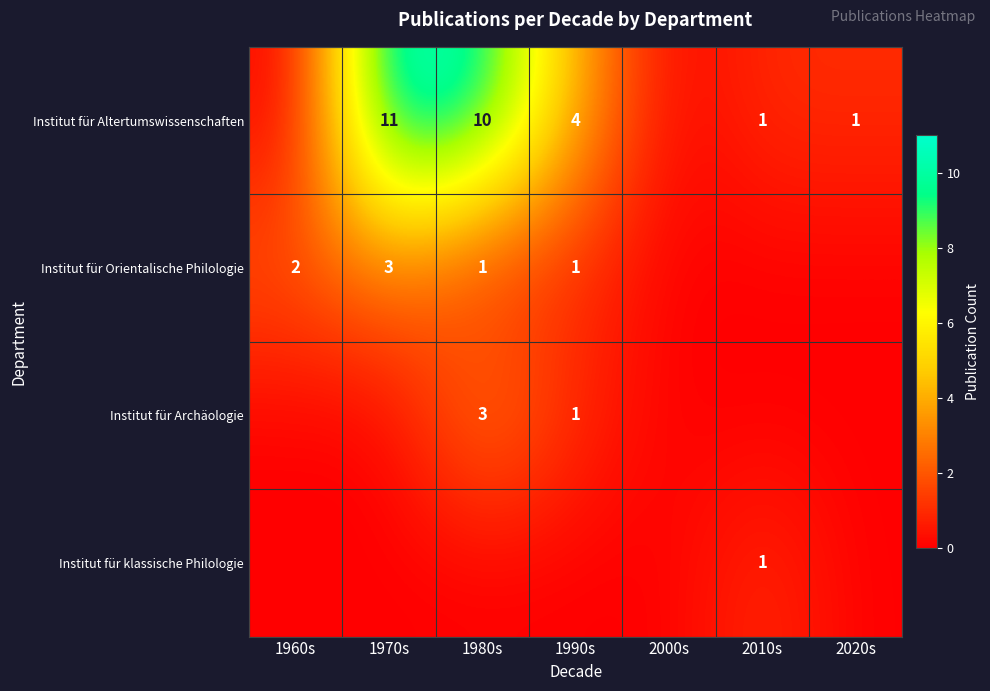

At how many categories does at least one series exceed 7?

2